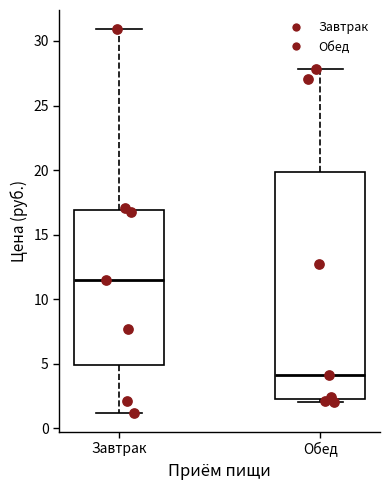

Reading left to right, read every box against the y-axis: the position of its median line, the range the box covers, and the ends of its whiskers. The values are not printed on the chart, so give them approximately, as read against the axis.

Завтрак: median 11.5, box 5.0 to 17.0, whiskers 1.0 to 31.0
Обед: median 4.0, box 2.5 to 20.0, whiskers 2.0 to 28.0